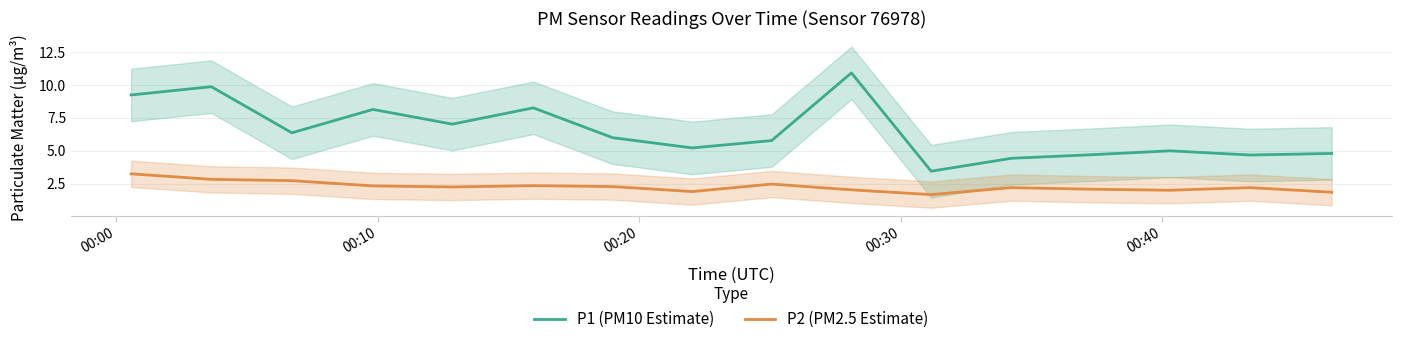

What is the difference between the maximum and second lowest values in the P2 (PM2.5 Estimate) series?

1.4